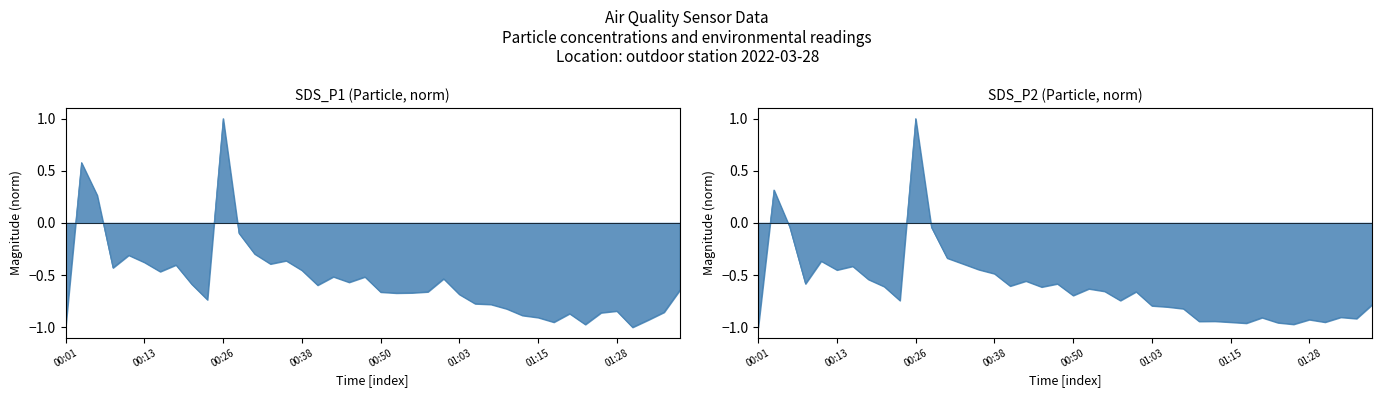

What is the minimum value shown in the chart?

-1.0